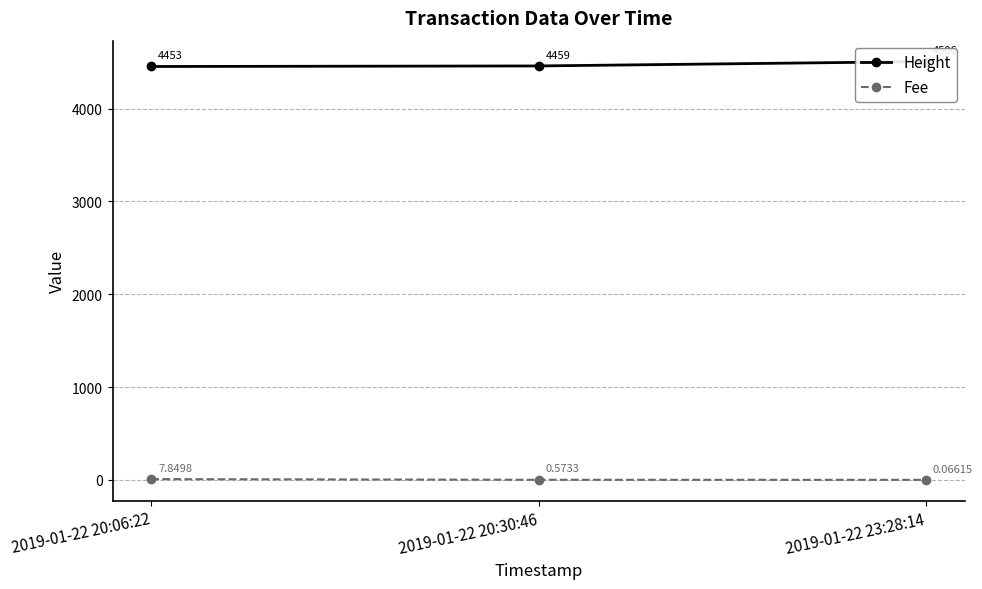

What is the lowest value of the Height series?

4453.0